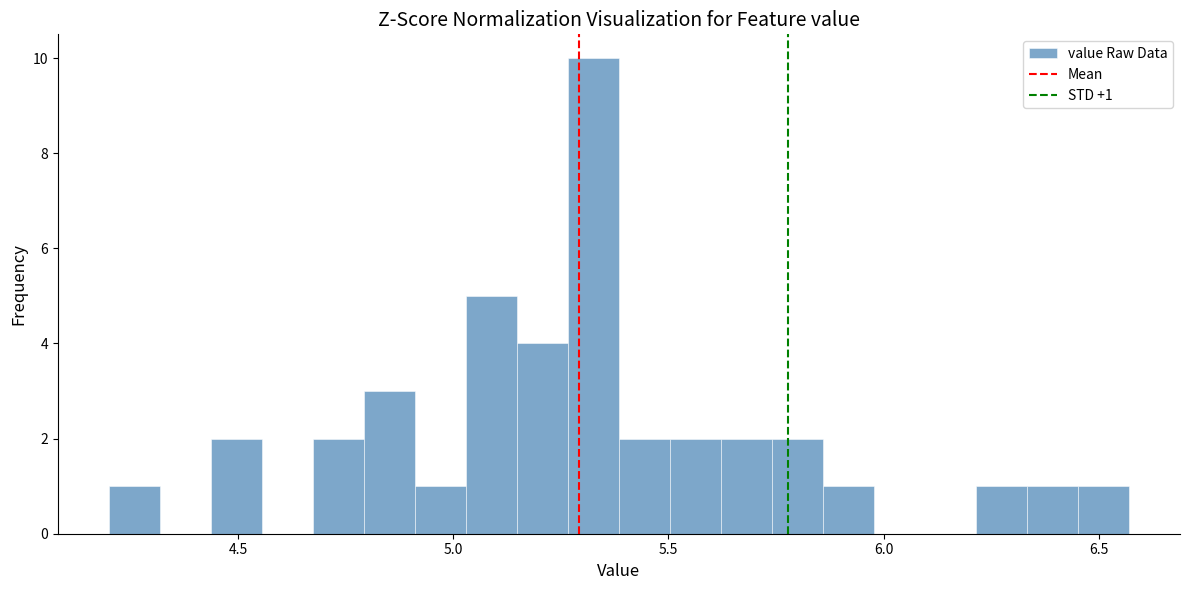

Around what value on the x-axis is the tallest bar? Give the approximate position of its centre, as read against the axis.

5.35